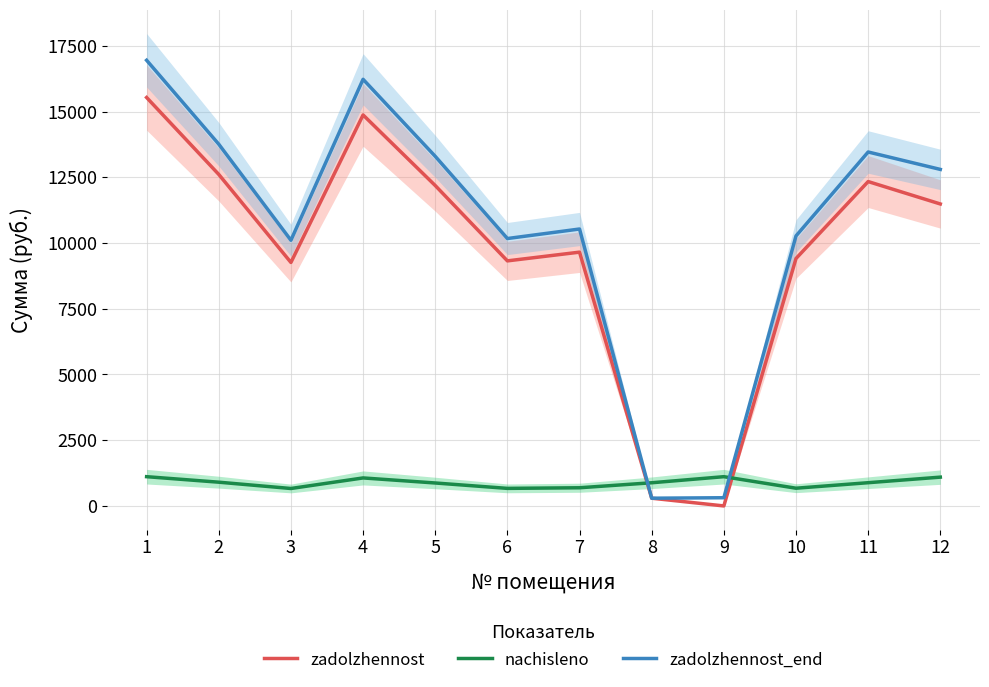

At how many categories does at least one series exceed 4899?

10